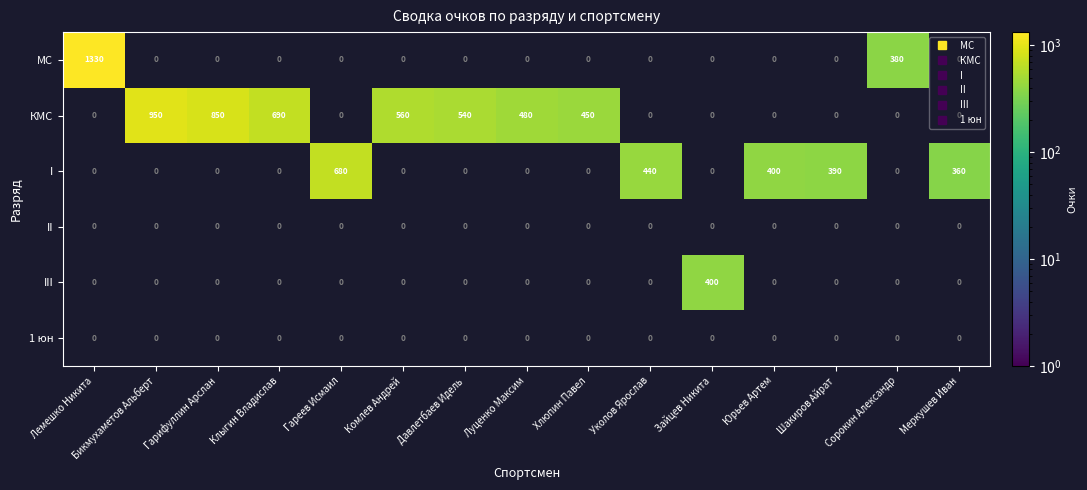

Which label corresponds to the largest value in the chart?

Лемешко Никита